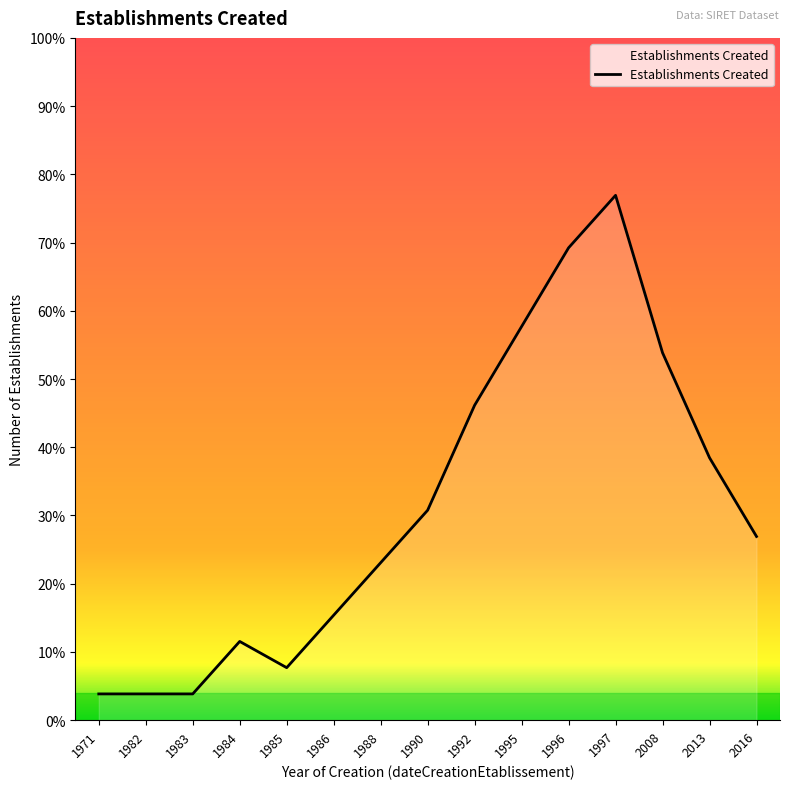

Does the chart have visible grid lines?

No